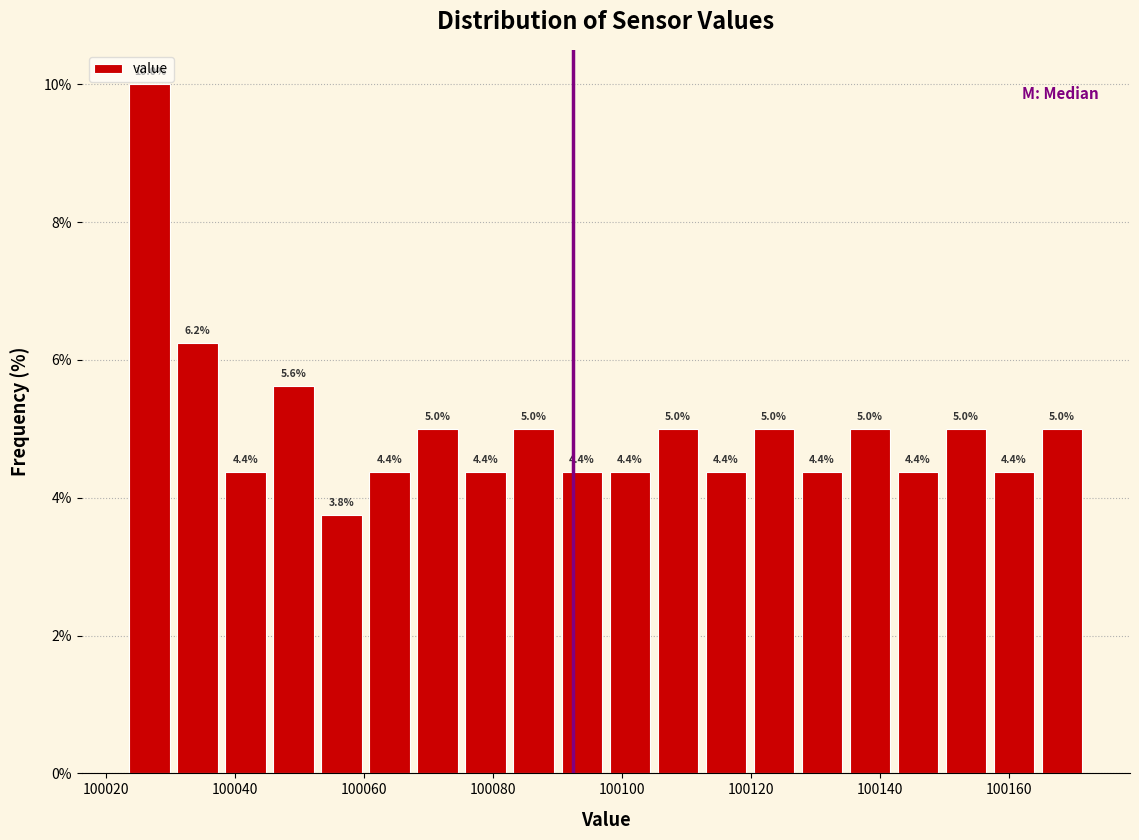

Read against the x-axis, roughly where is the centre of the tallest bar?

100026